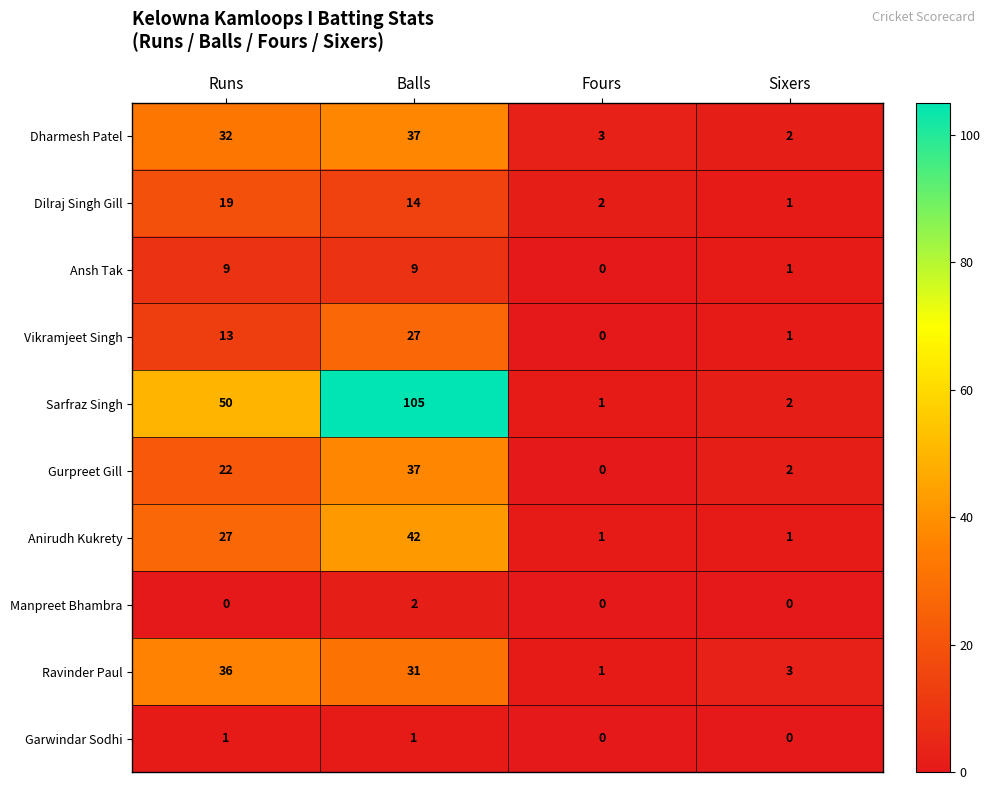

Between Runs and Sixers, which series saw the biggest shift?

Sarfraz Singh